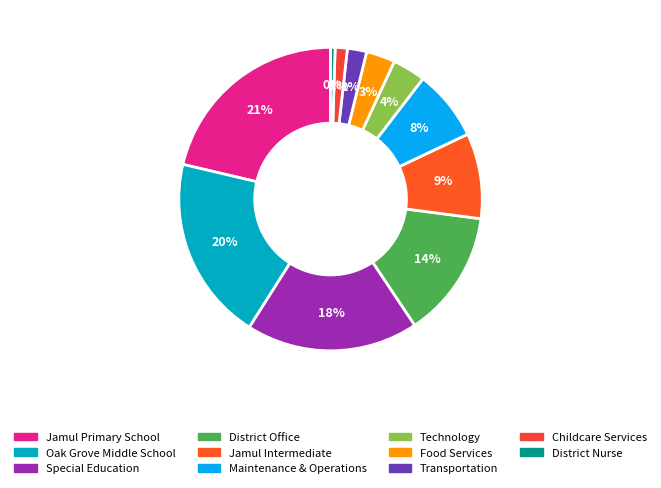

Between Special Education and Technology, which is larger?

Special Education